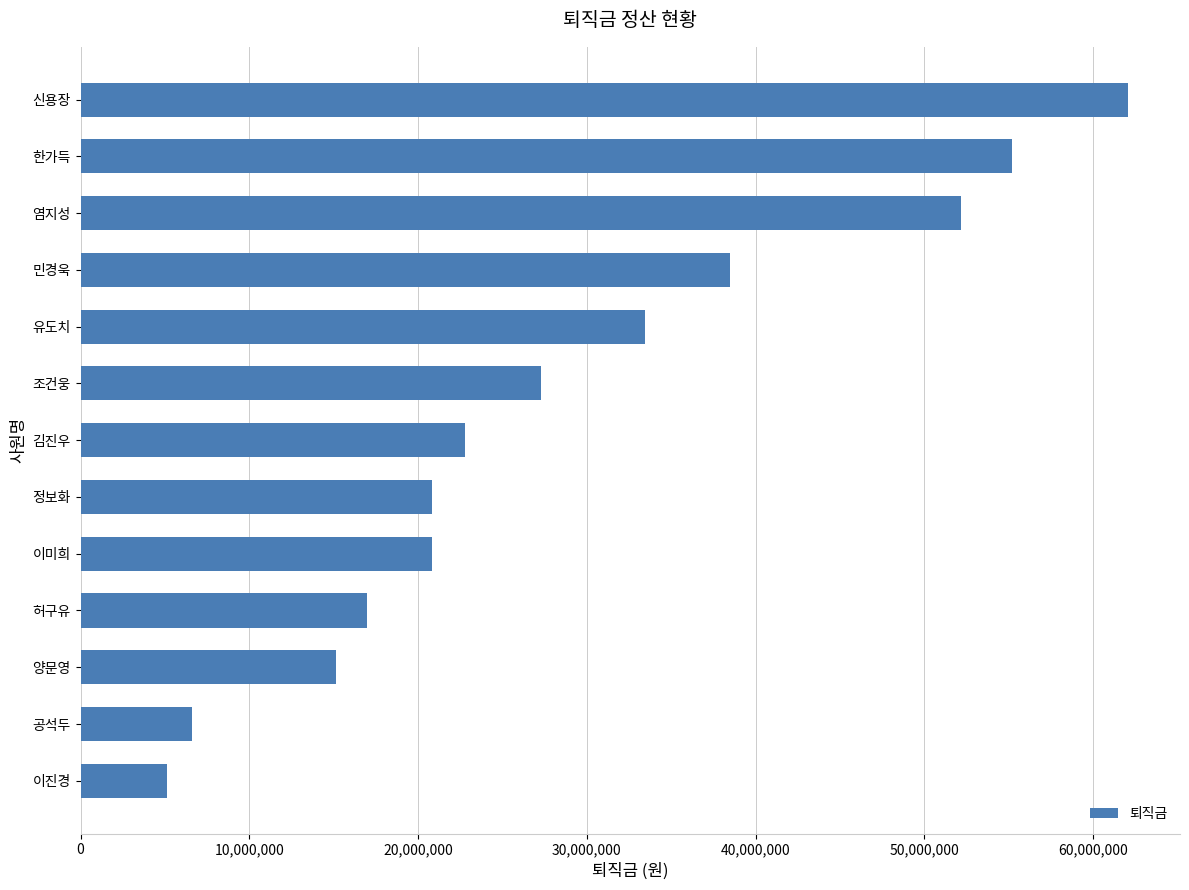

The chart shows a value of 21857310 at 유도치. True or false?

False